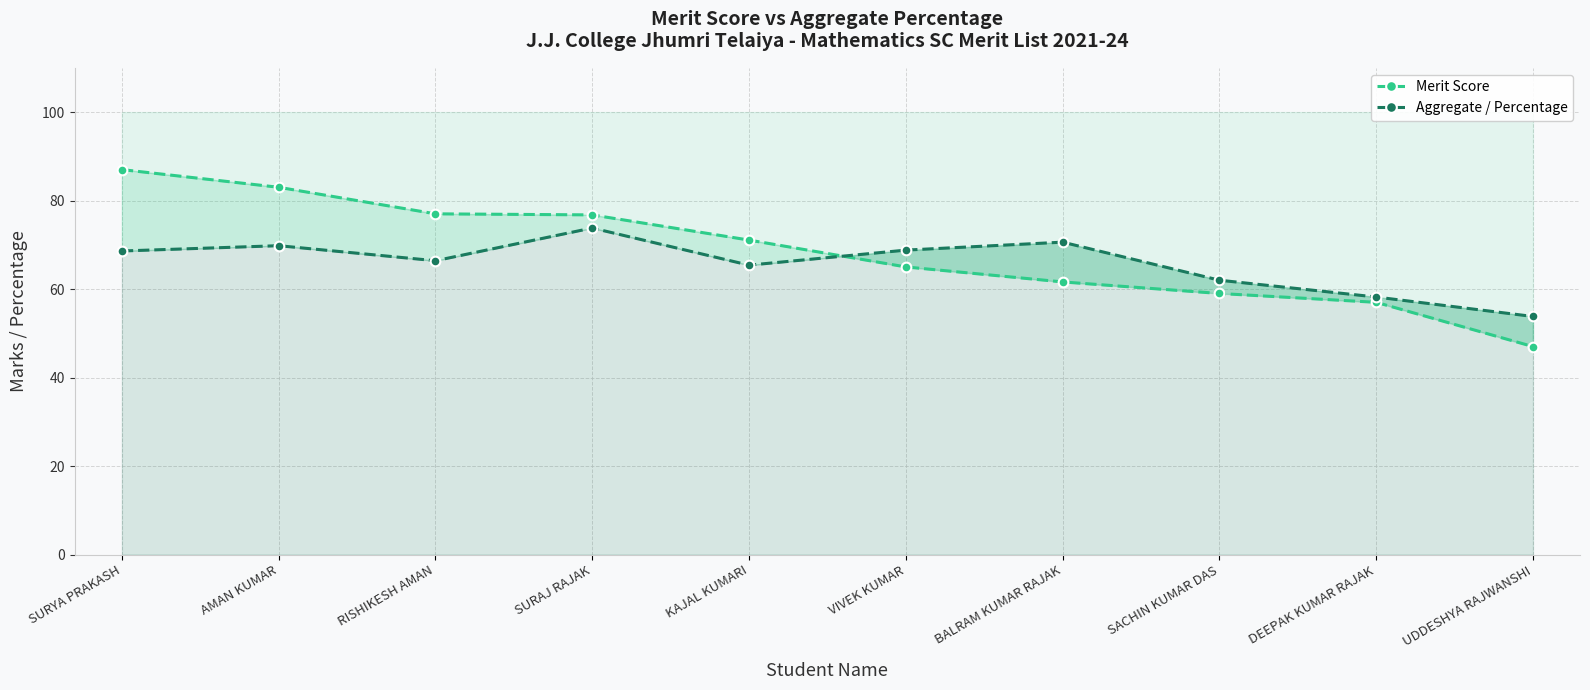

Where is Aggregate / Percentage nearest to the value 63?

SACHIN KUMAR DAS